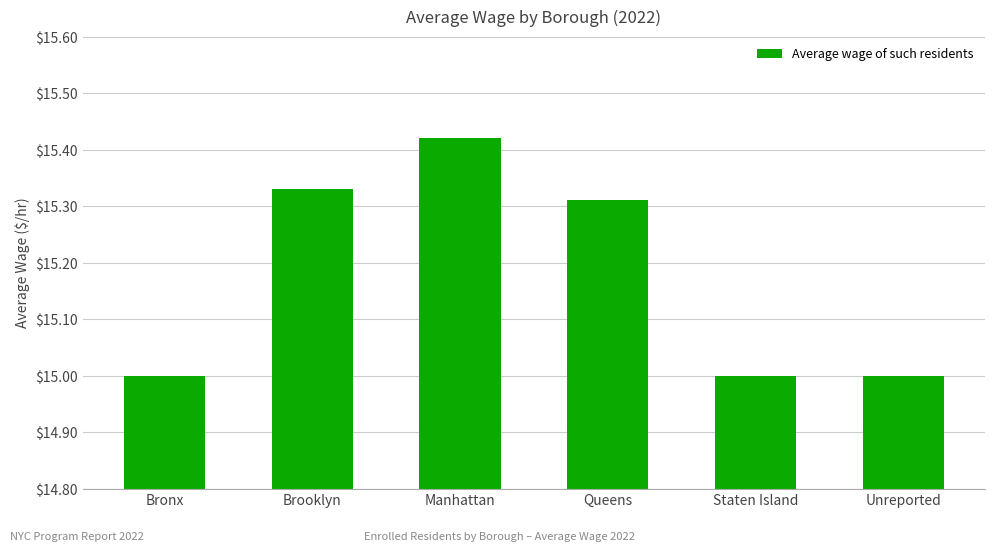

What is the approximate value at Bronx?

15.0